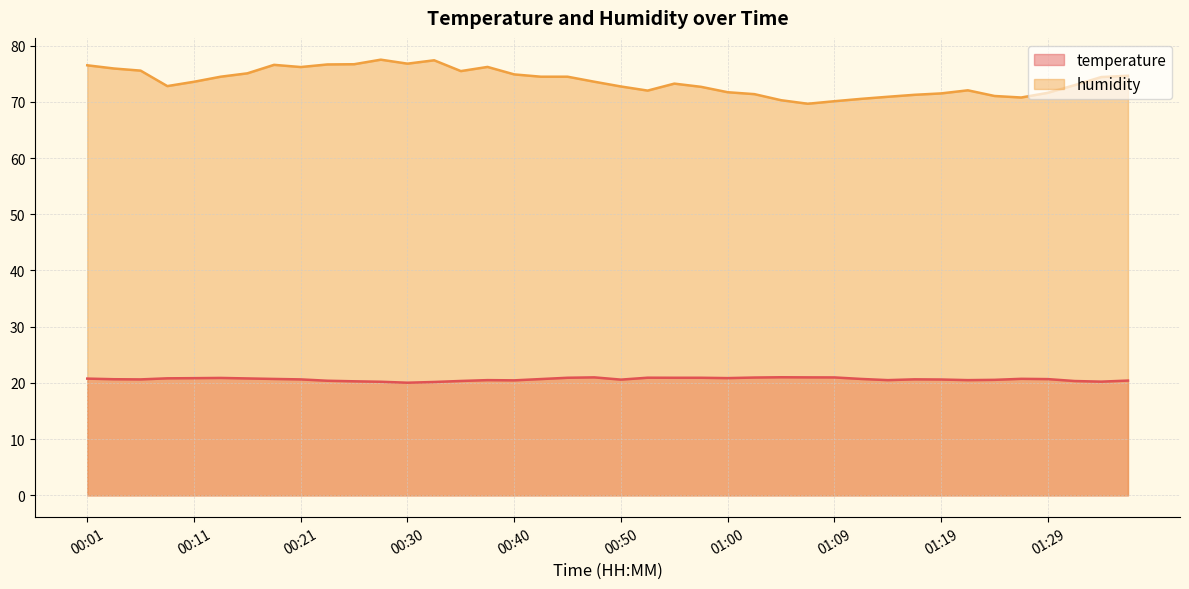

What is the maximum value for temperature?

21.0